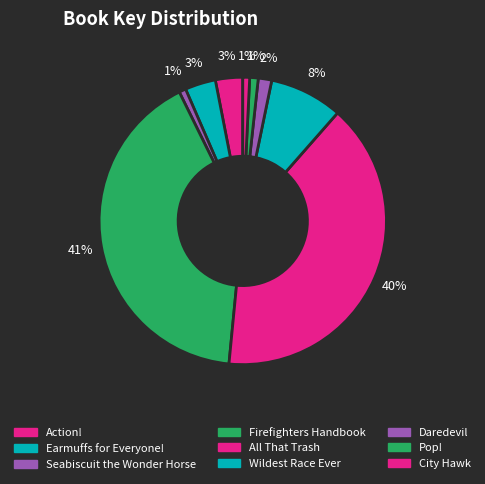

Do Pop! and Earmuffs for Everyone! together represent more than half of the pie?

No